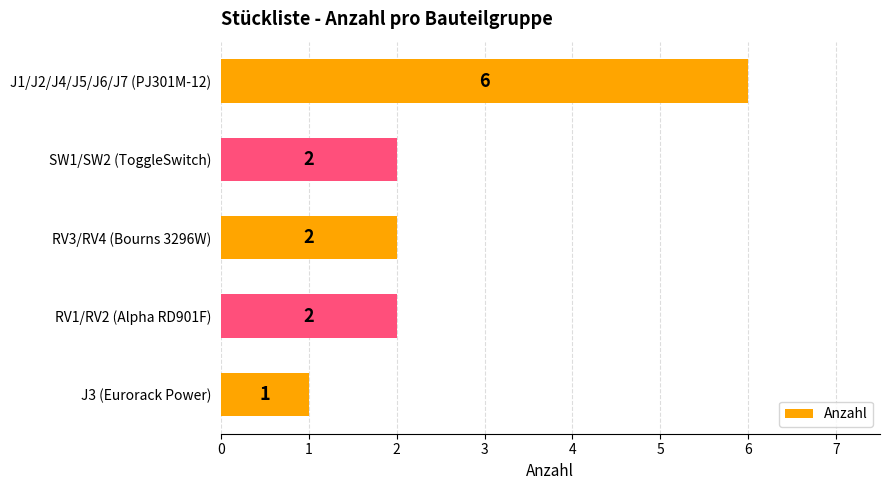

Count the values in the range 2 to 3.

3